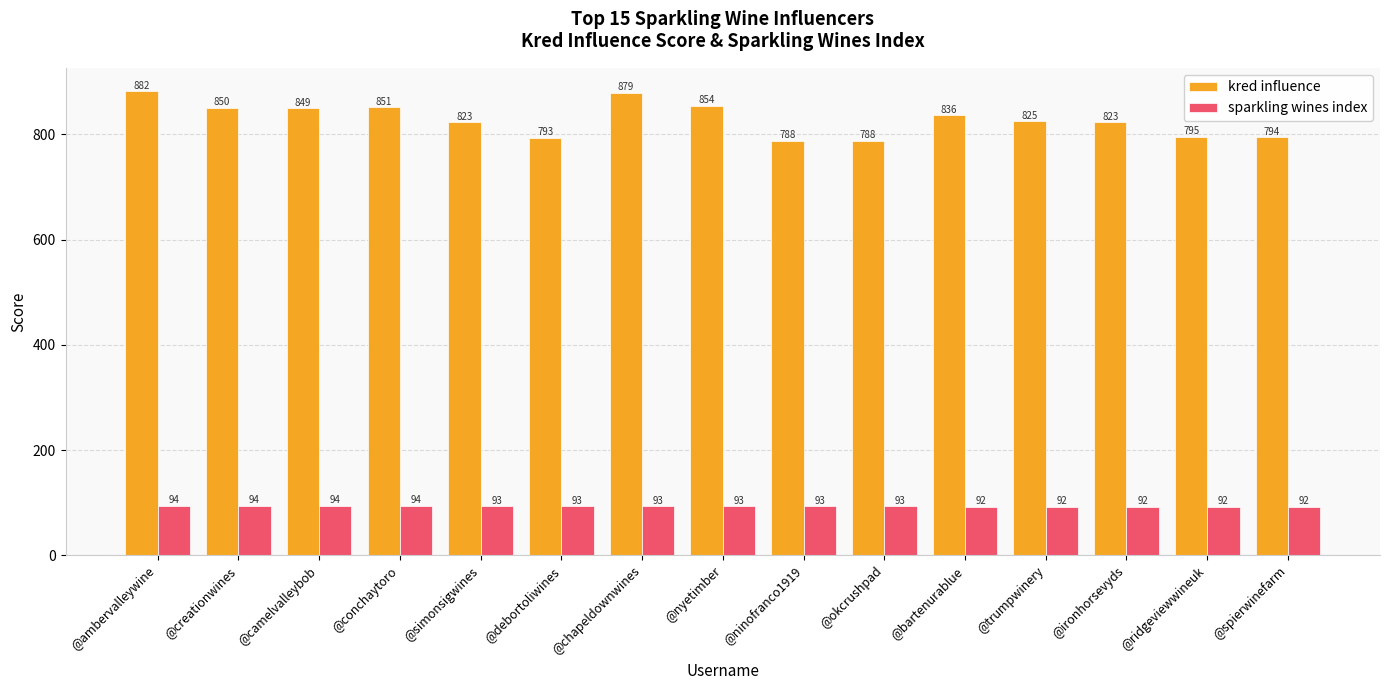

What is the minimum value for sparkling wines index?

92